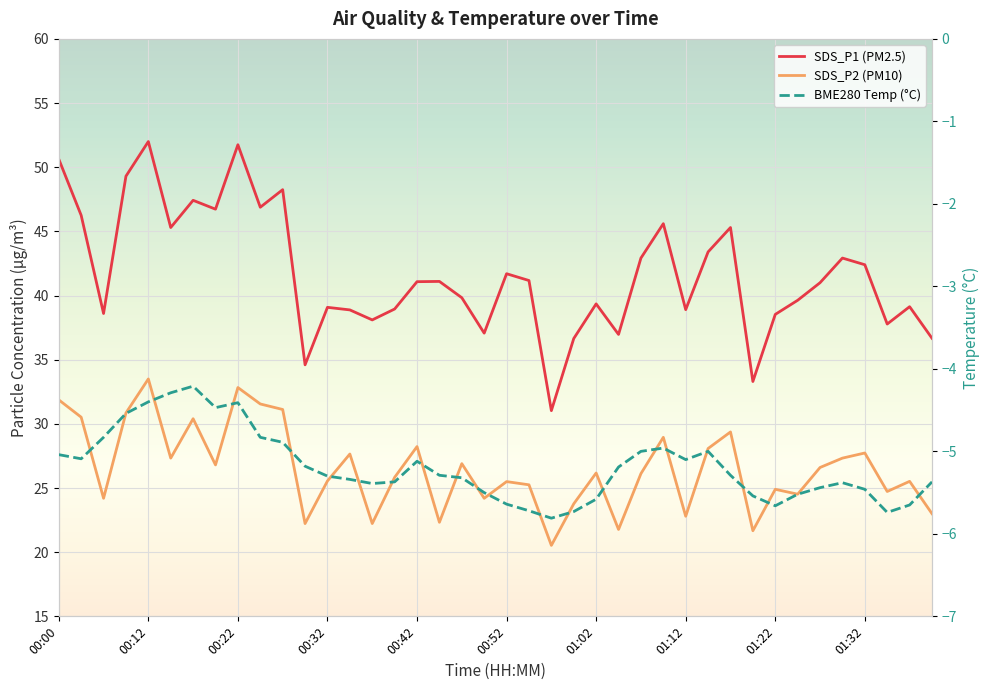

The SDS_P1 (PM2.5) series shows 71.9 at 00:22. True or false?

False